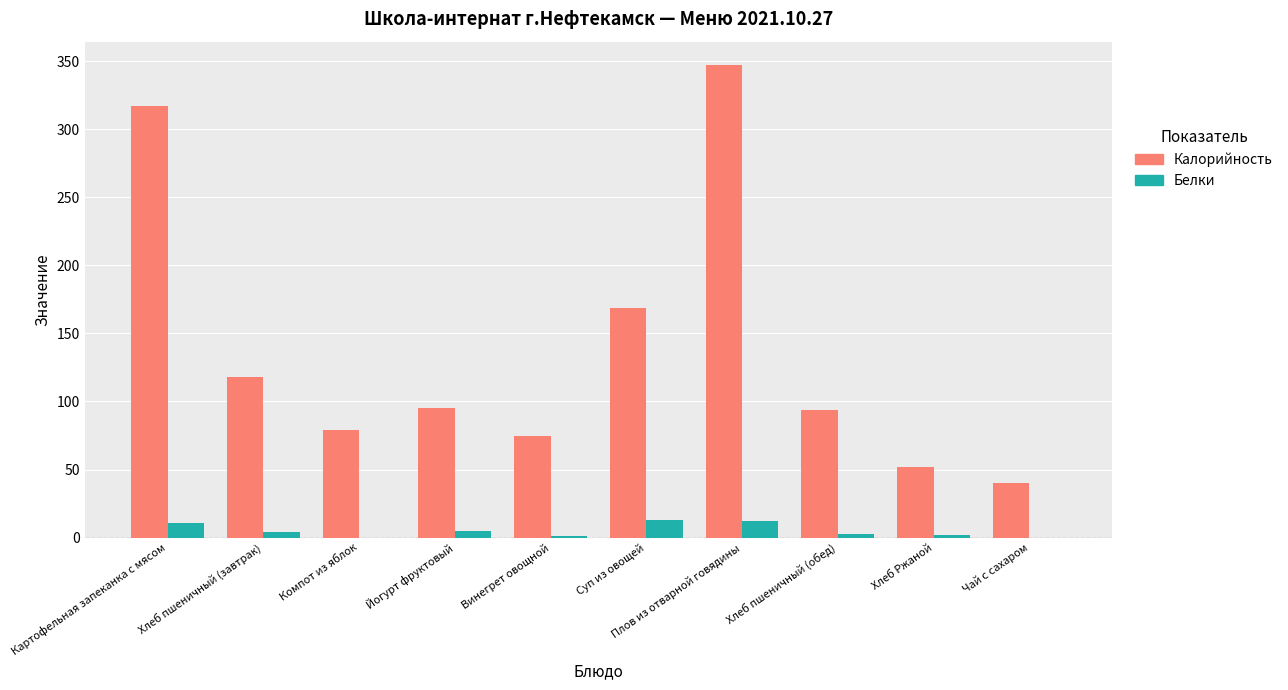

At which category does the chart reach its peak across all series?

Плов из отварной говядины